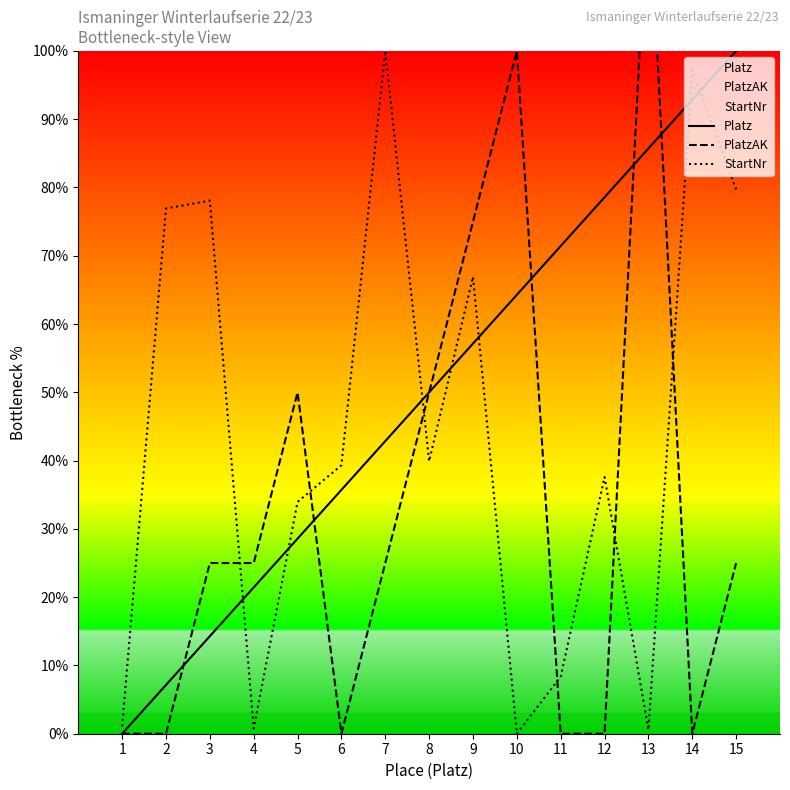

At which category is the sum across all series the highest?

13